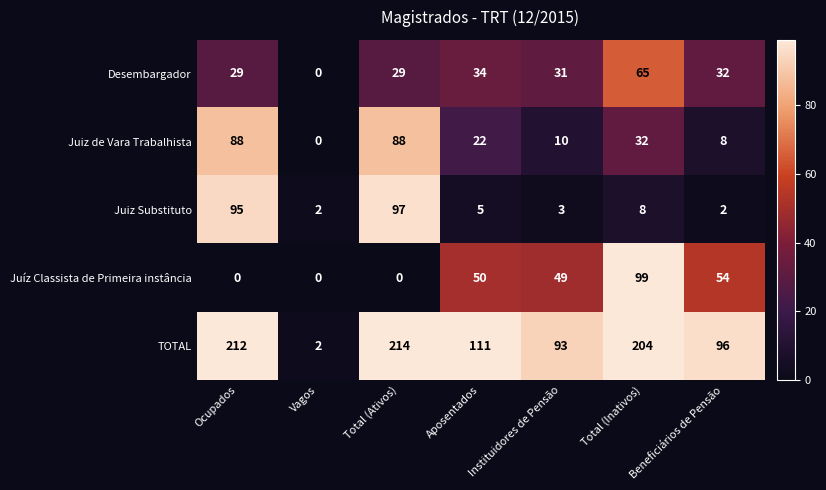

The TOTAL series shows 142 at Total (Inativos). True or false?

False